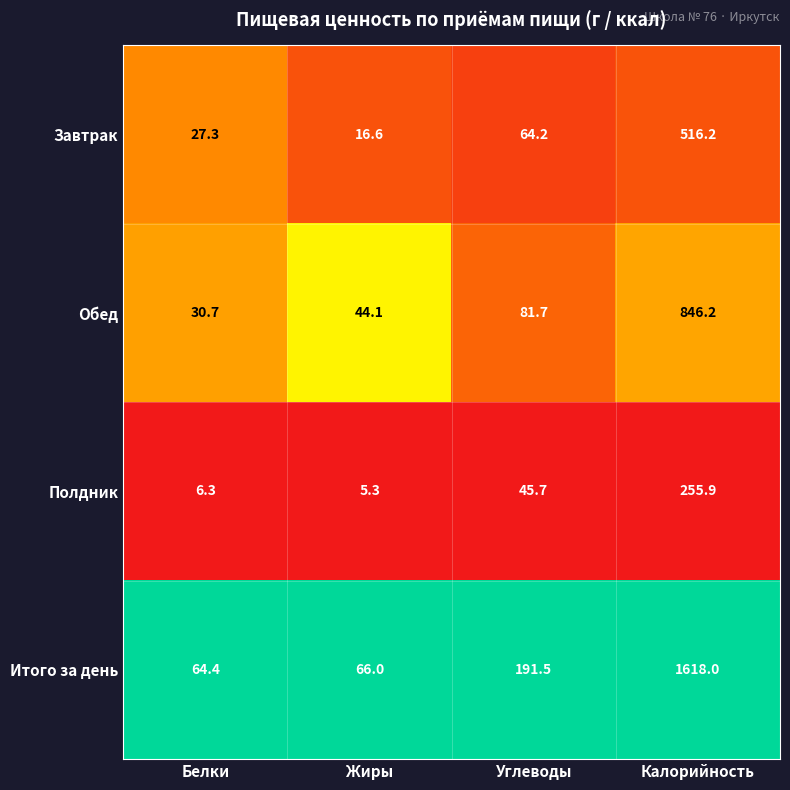

What is the total value across all series at Углеводы?

383.1